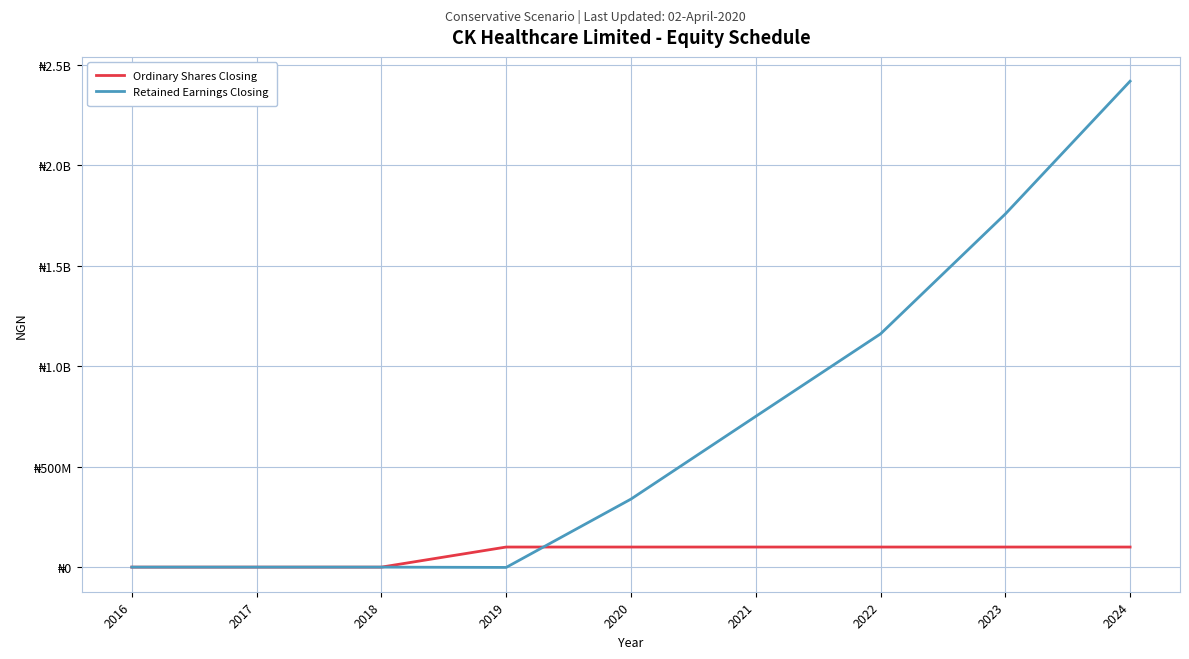

What are all the series names shown in the legend?

Ordinary Shares Closing, Retained Earnings Closing